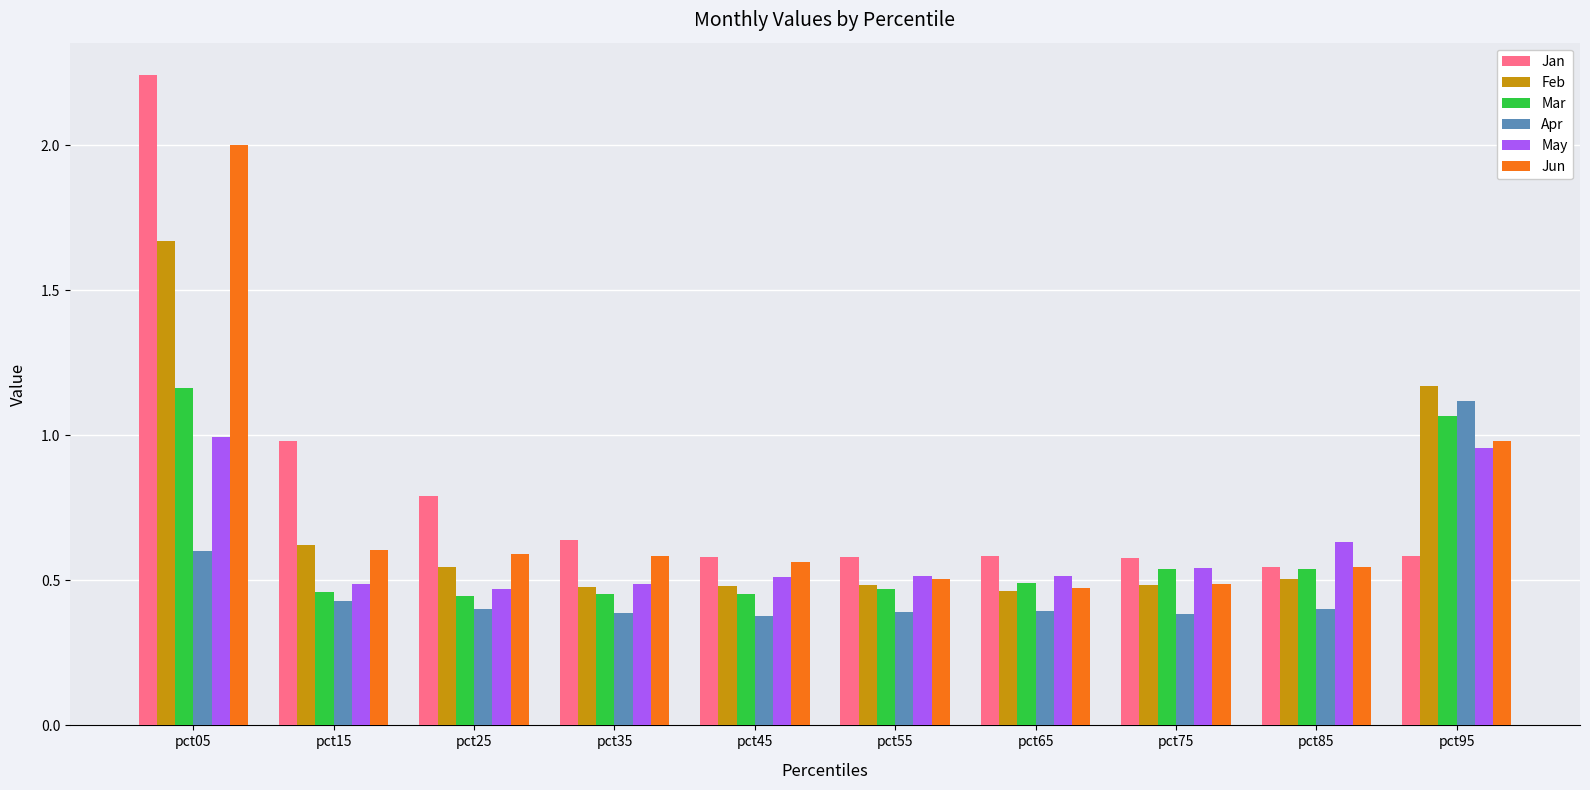

At which category is the sum across all series the highest?

pct05